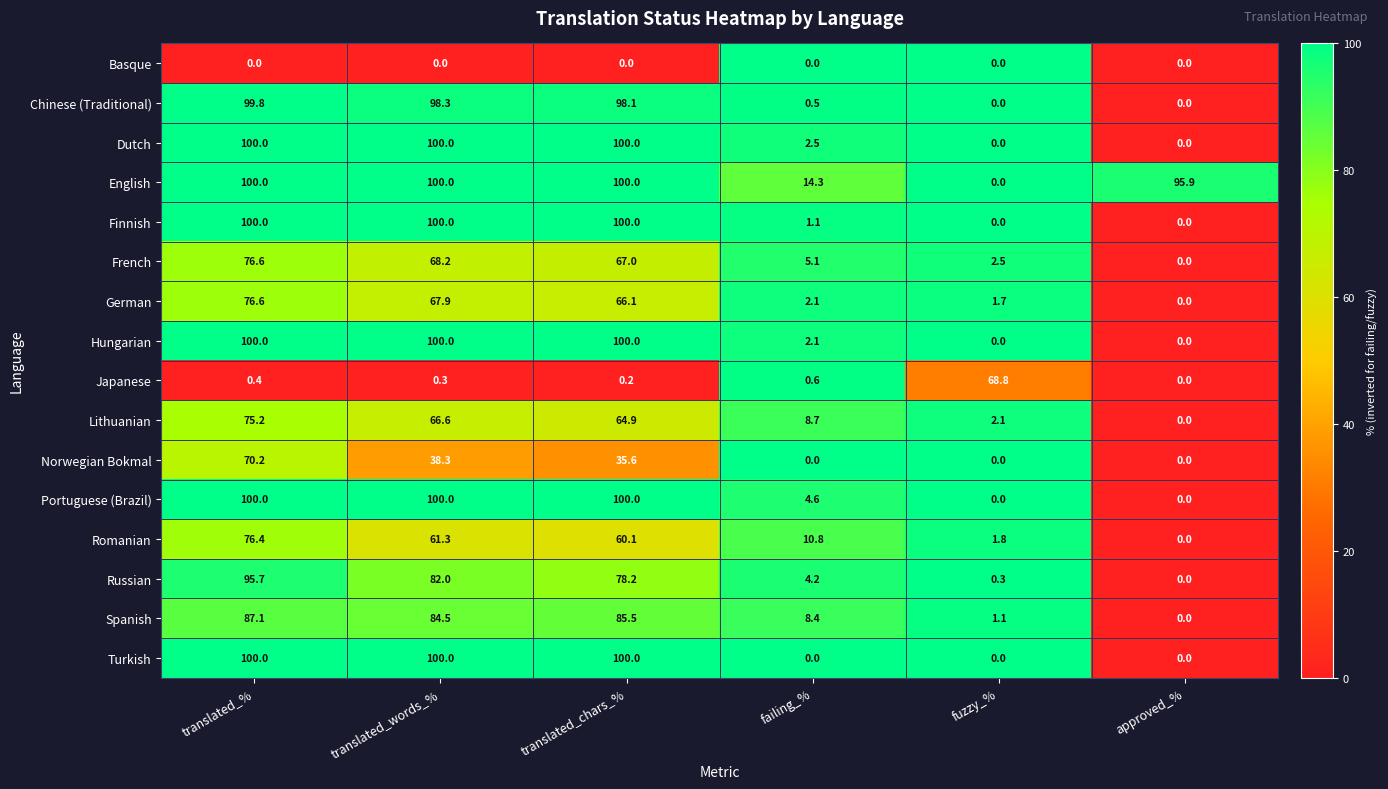

What is the sum of the Chinese (Traditional) values at fuzzy_% and failing_%?

0.5